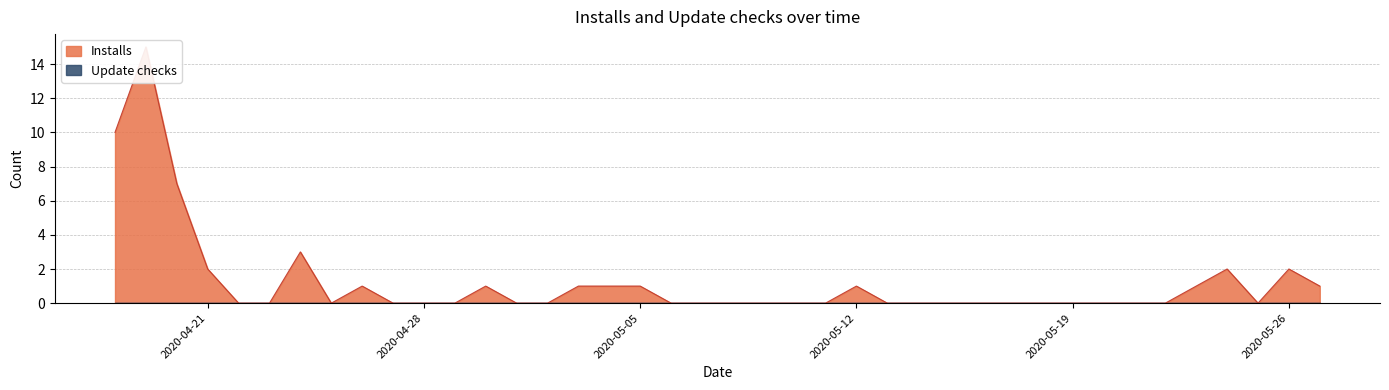

Reading right to left, what are all the values shown in this chart?

2020-05-27=1	2020-05-26=2	2020-05-25=0	2020-05-24=2	2020-05-23=1	2020-05-22=0	2020-05-21=0	2020-05-20=0	2020-05-19=0	2020-05-18=0	2020-05-17=0	2020-05-16=0	2020-05-15=0	2020-05-14=0	2020-05-13=0	2020-05-12=1	2020-05-11=0	2020-05-10=0	2020-05-09=0	2020-05-08=0	2020-05-07=0	2020-05-06=0	2020-05-05=1	2020-05-04=1	2020-05-03=1	2020-05-02=0	2020-05-01=0	2020-04-30=1	2020-04-29=0	2020-04-28=0	2020-04-27=0	2020-04-26=1	2020-04-25=0	2020-04-24=3	2020-04-23=0	2020-04-22=0	2020-04-21=2	2020-04-20=7	2020-04-19=15	2020-04-18=10